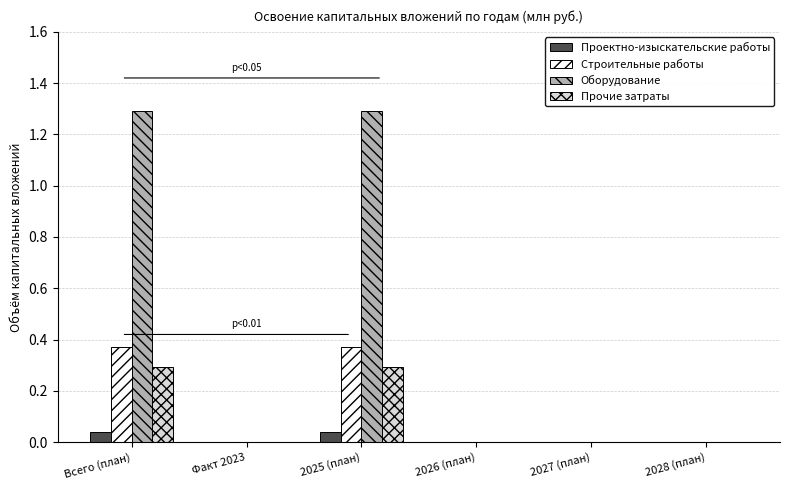

What is the greatest value displayed?

1.3